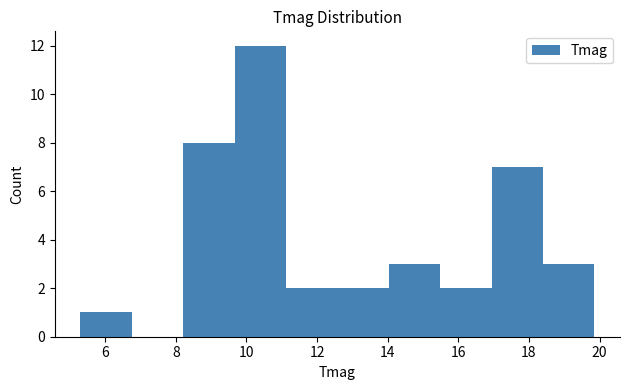

Over which range of the x-axis is the bar tallest?

9.6 to 11.2